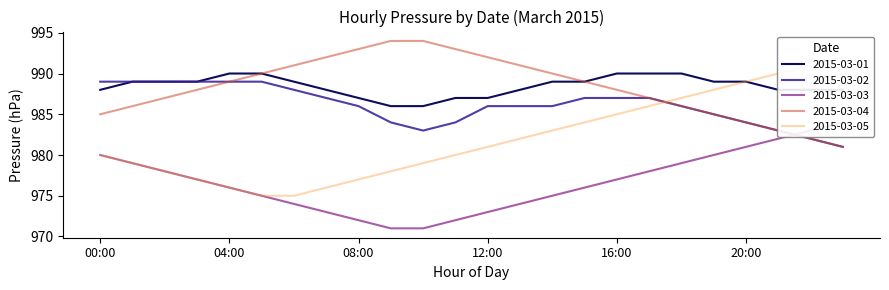

Which has a higher value, 05:00 or 23:00?

05:00